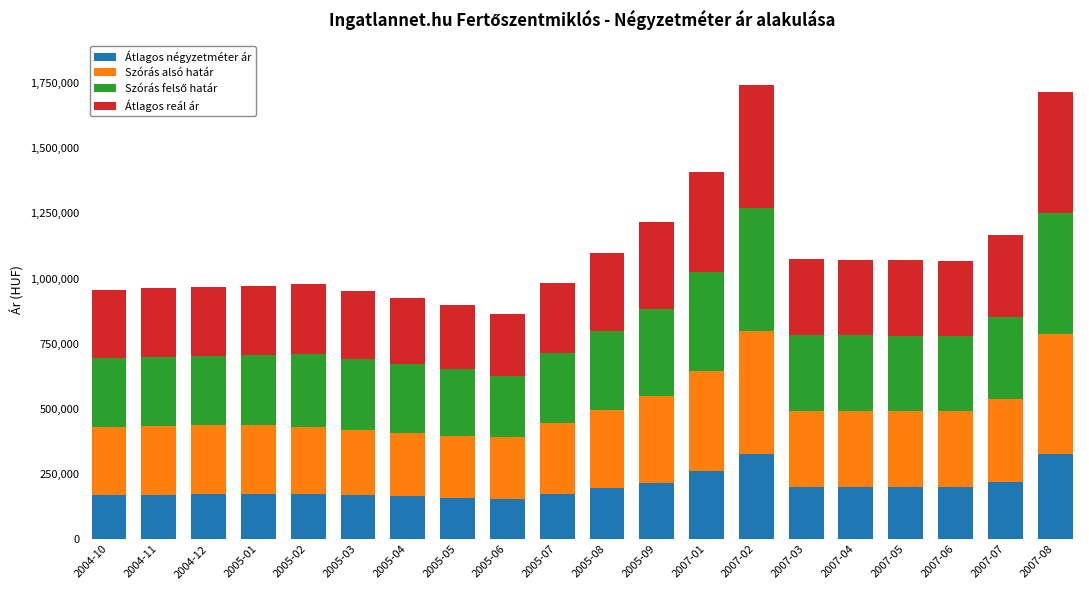

What is the total value across all series at 2005-01?

972496